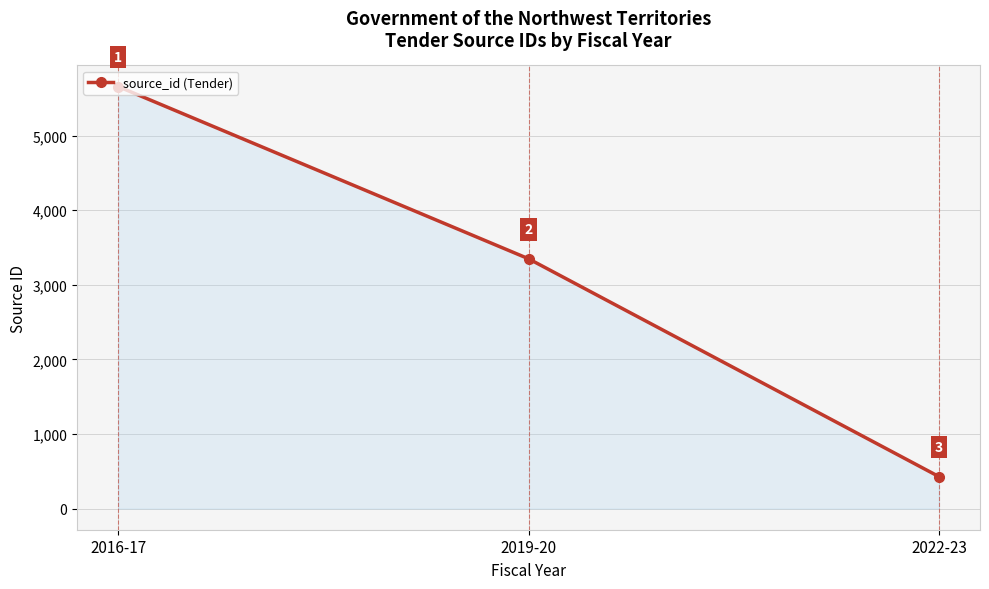

Reading left to right, extract all data points from this chart.

5656	3348	429